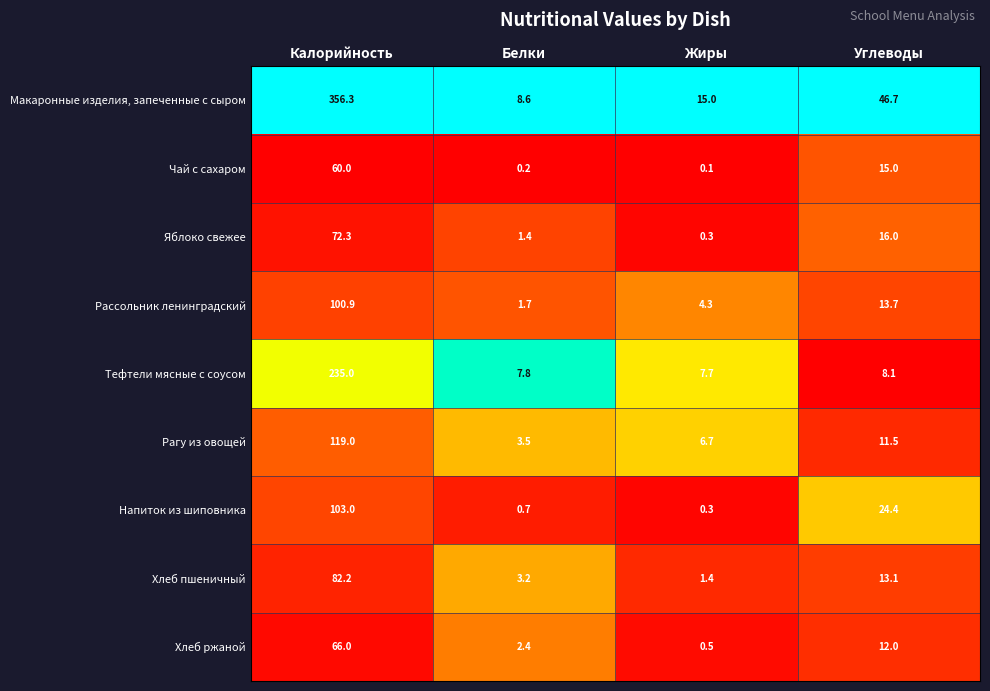

At which category does the chart reach its minimum across all series?

Жиры